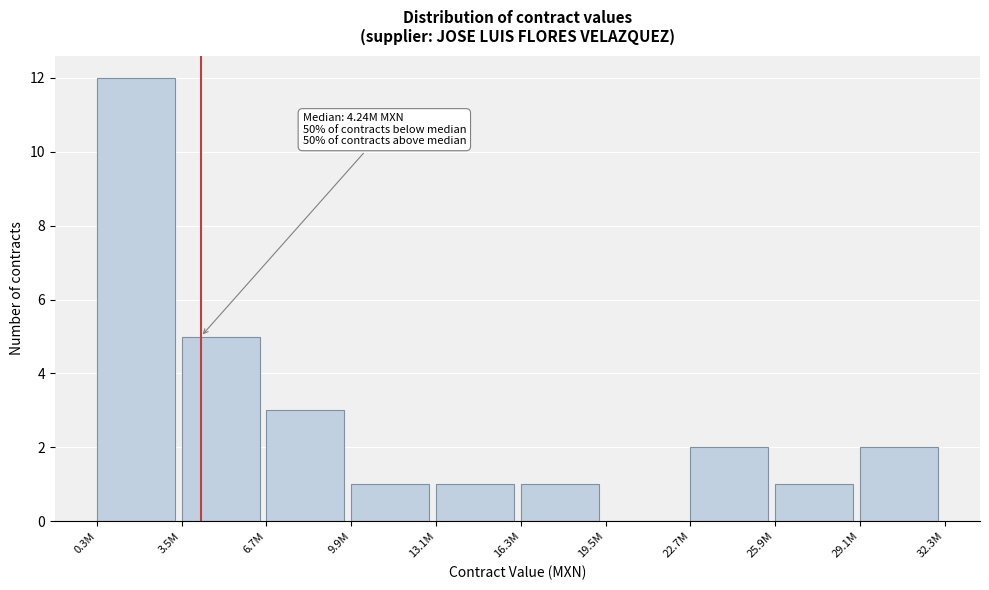

Reading left to right, extract all data points from this chart.

0.3M=12	3.5M=5	6.7M=3	9.9M=1	13.1M=1	16.3M=1	19.5M=0	22.7M=2	25.9M=1	29.1M=2